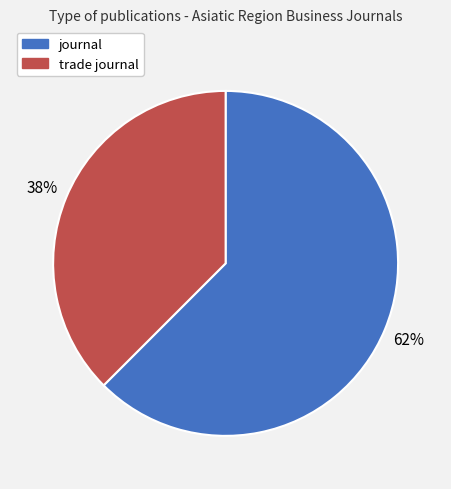

Rank the categories by value from lowest to highest.

trade journal, journal